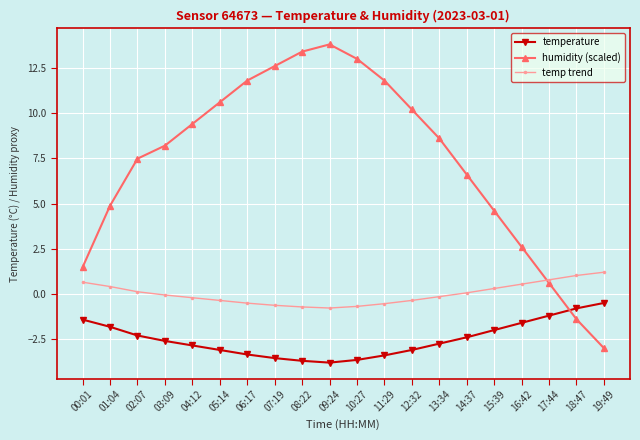

What is the label of the 11th point from the right?

09:24